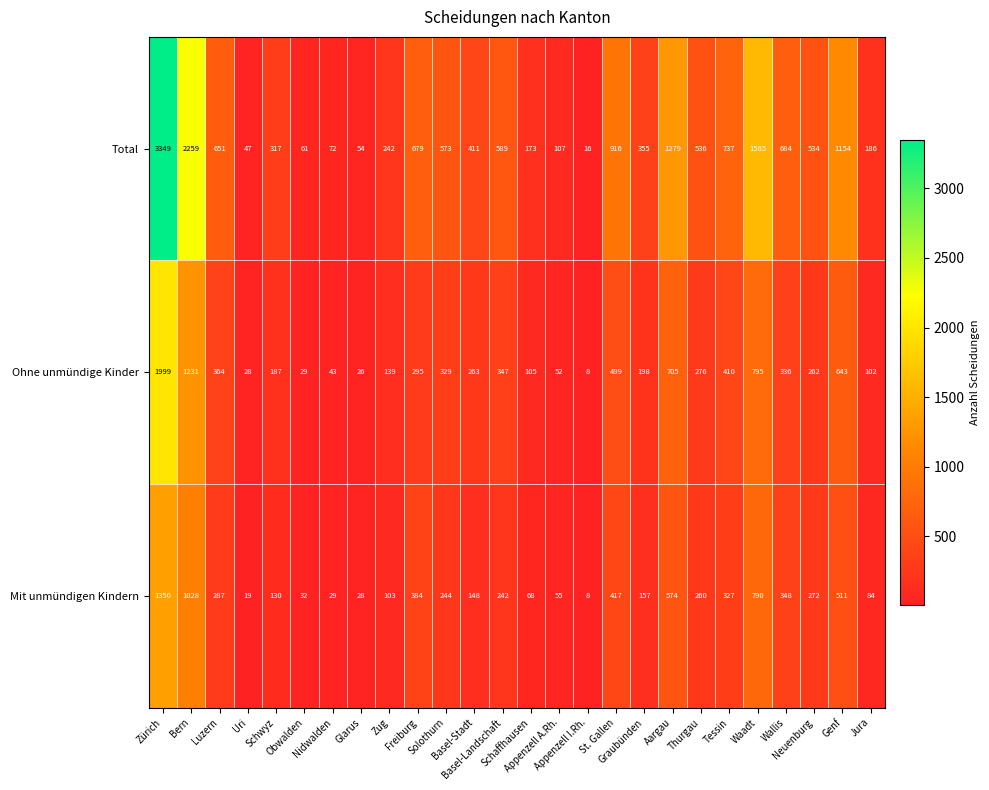

At how many categories does at least one series exceed 2564?

1